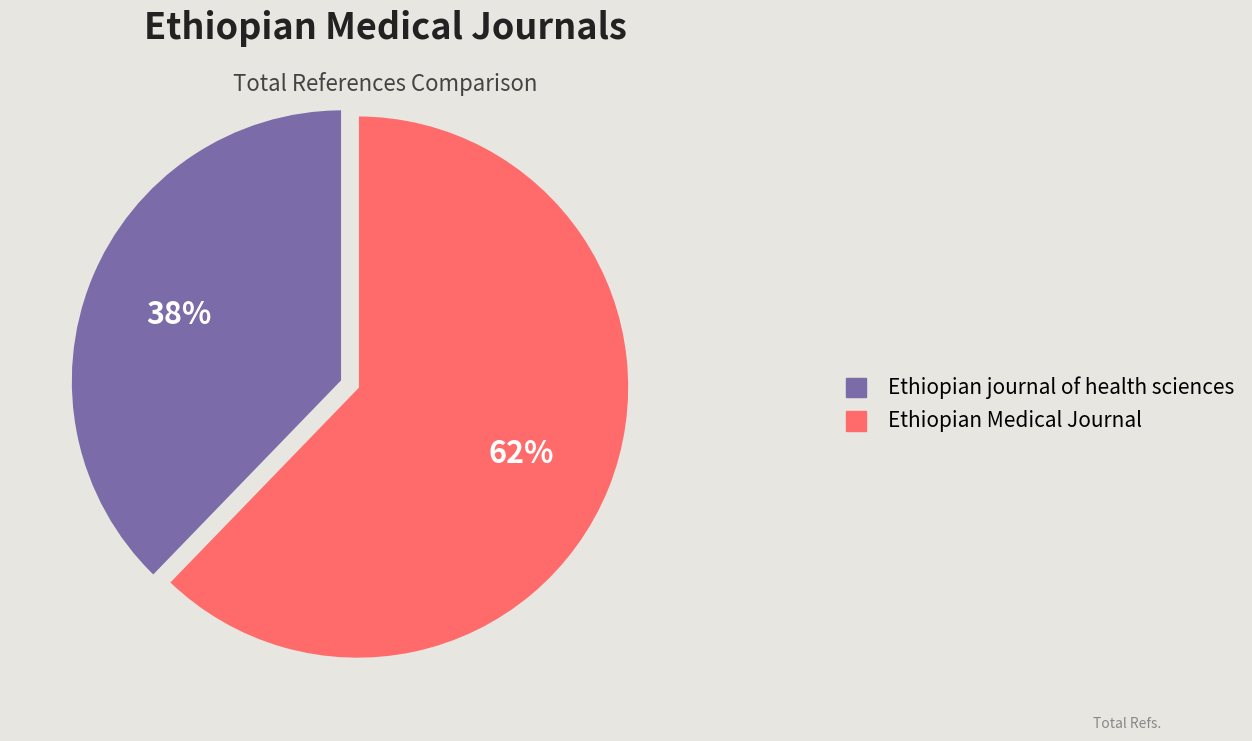

To the nearest percent, what is the average slice percentage?

50%